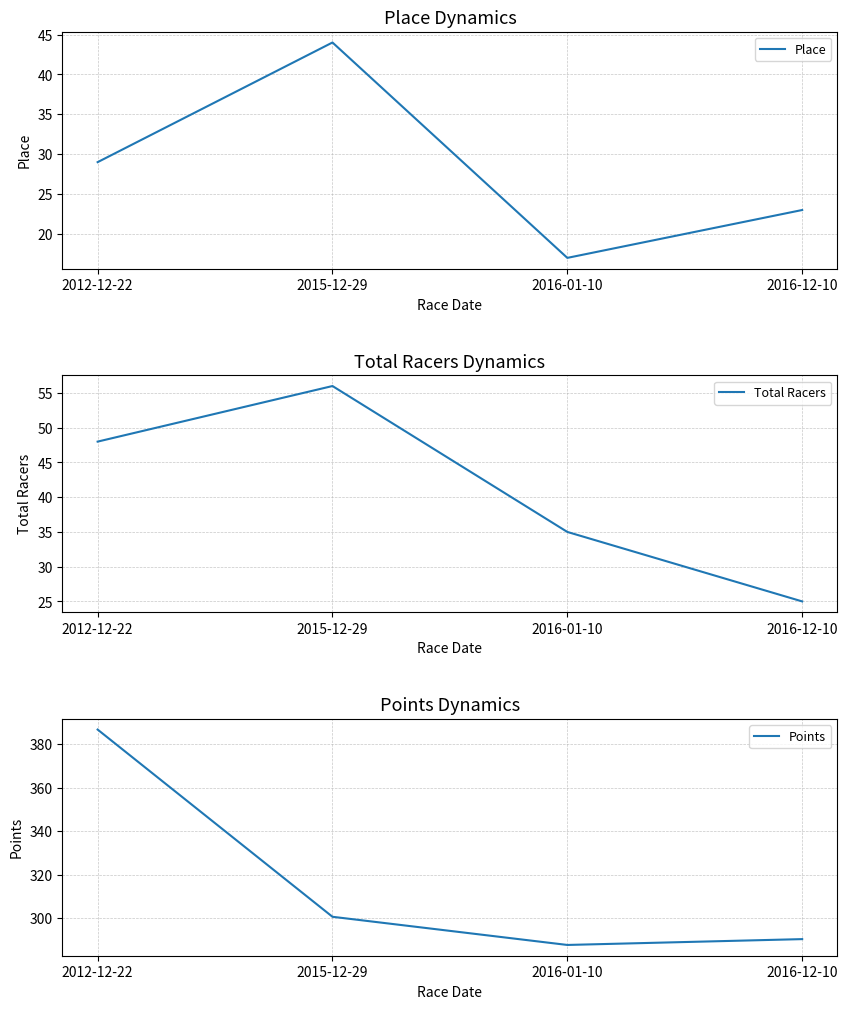

Is the value of Place at 2015-12-29 greater than the value of Total Racers at 2016-12-10?

Yes